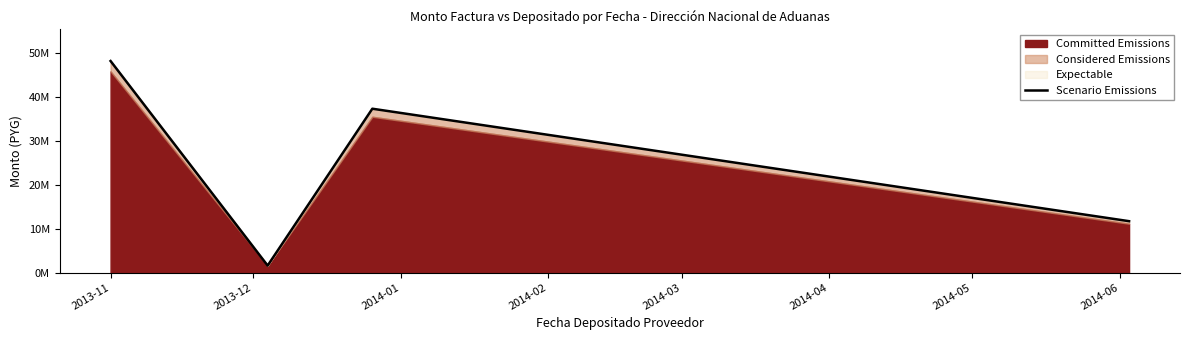

At which category does the data reach its first local peak?

2014-01